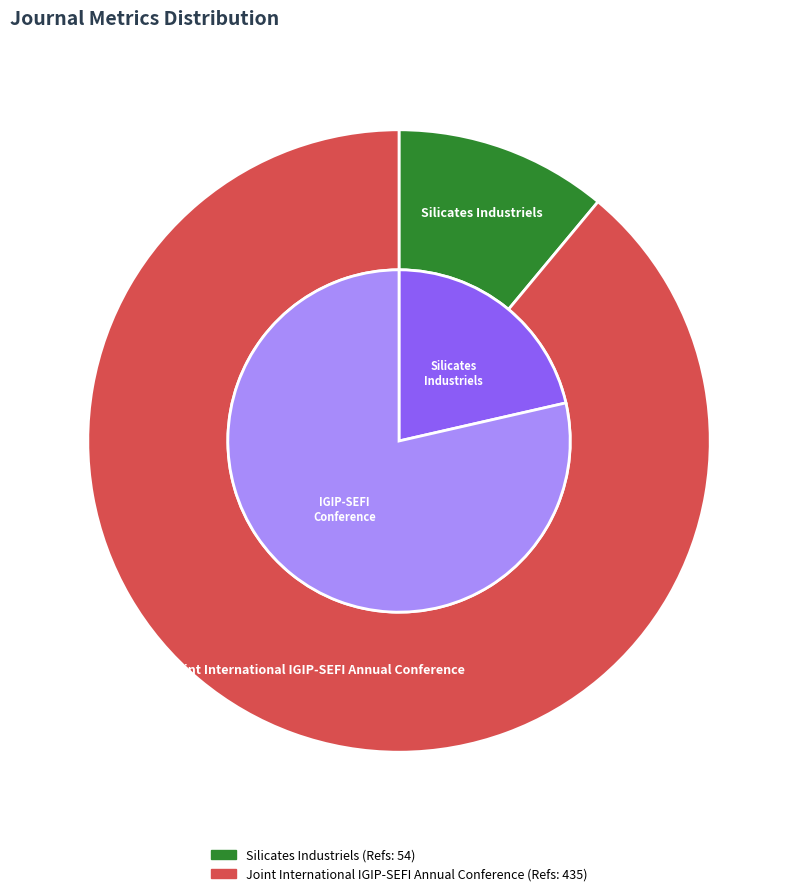

The Silicates Industriels slice represents 11% of the pie. True or false?

True